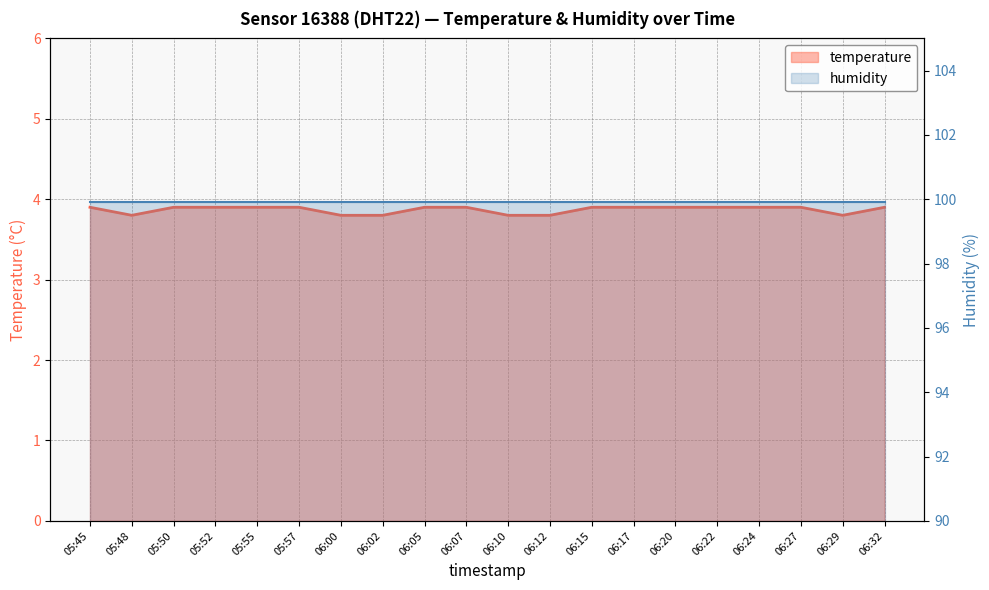

The value at 06:32 is 3.9. True or false?

True